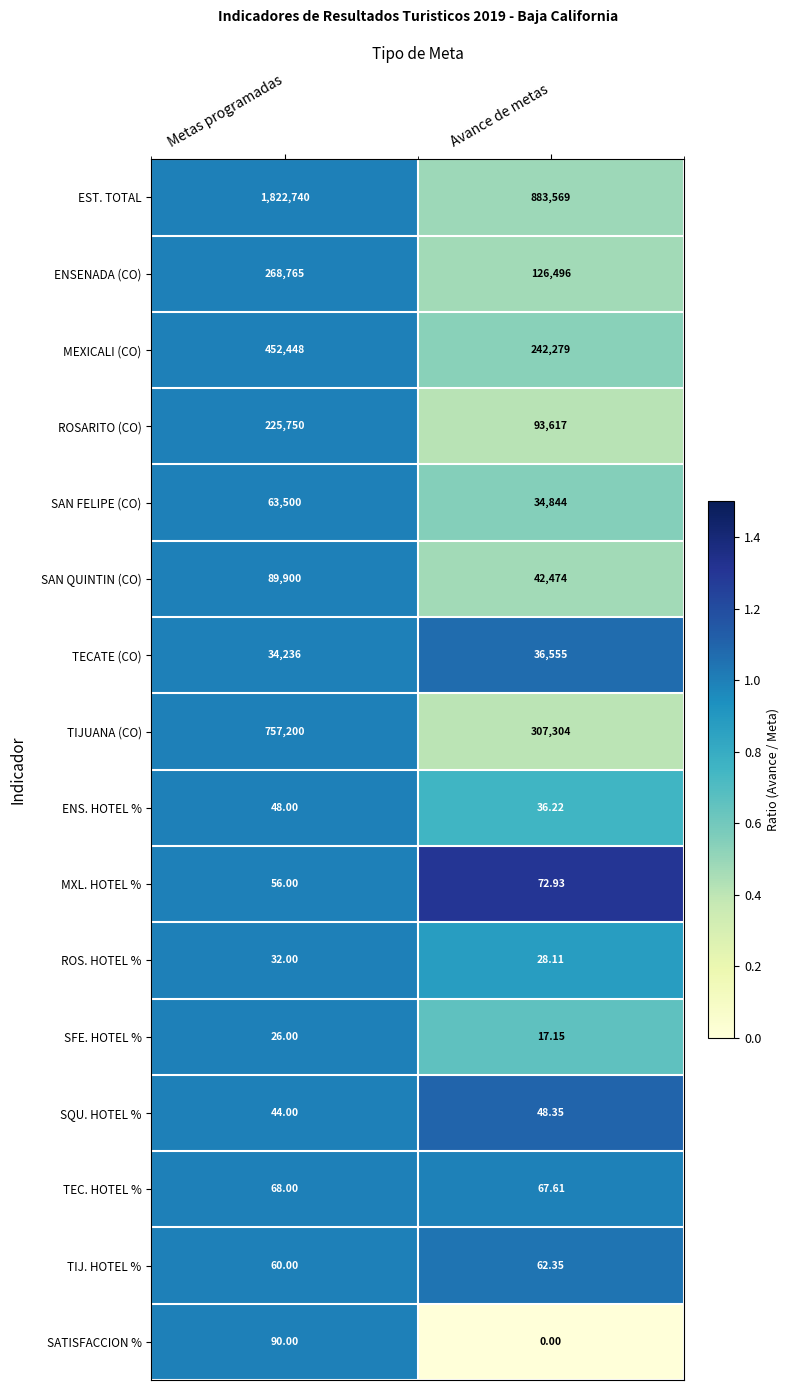

Which category has the highest value in the SAN QUINTIN (CO) series?

Metas programadas